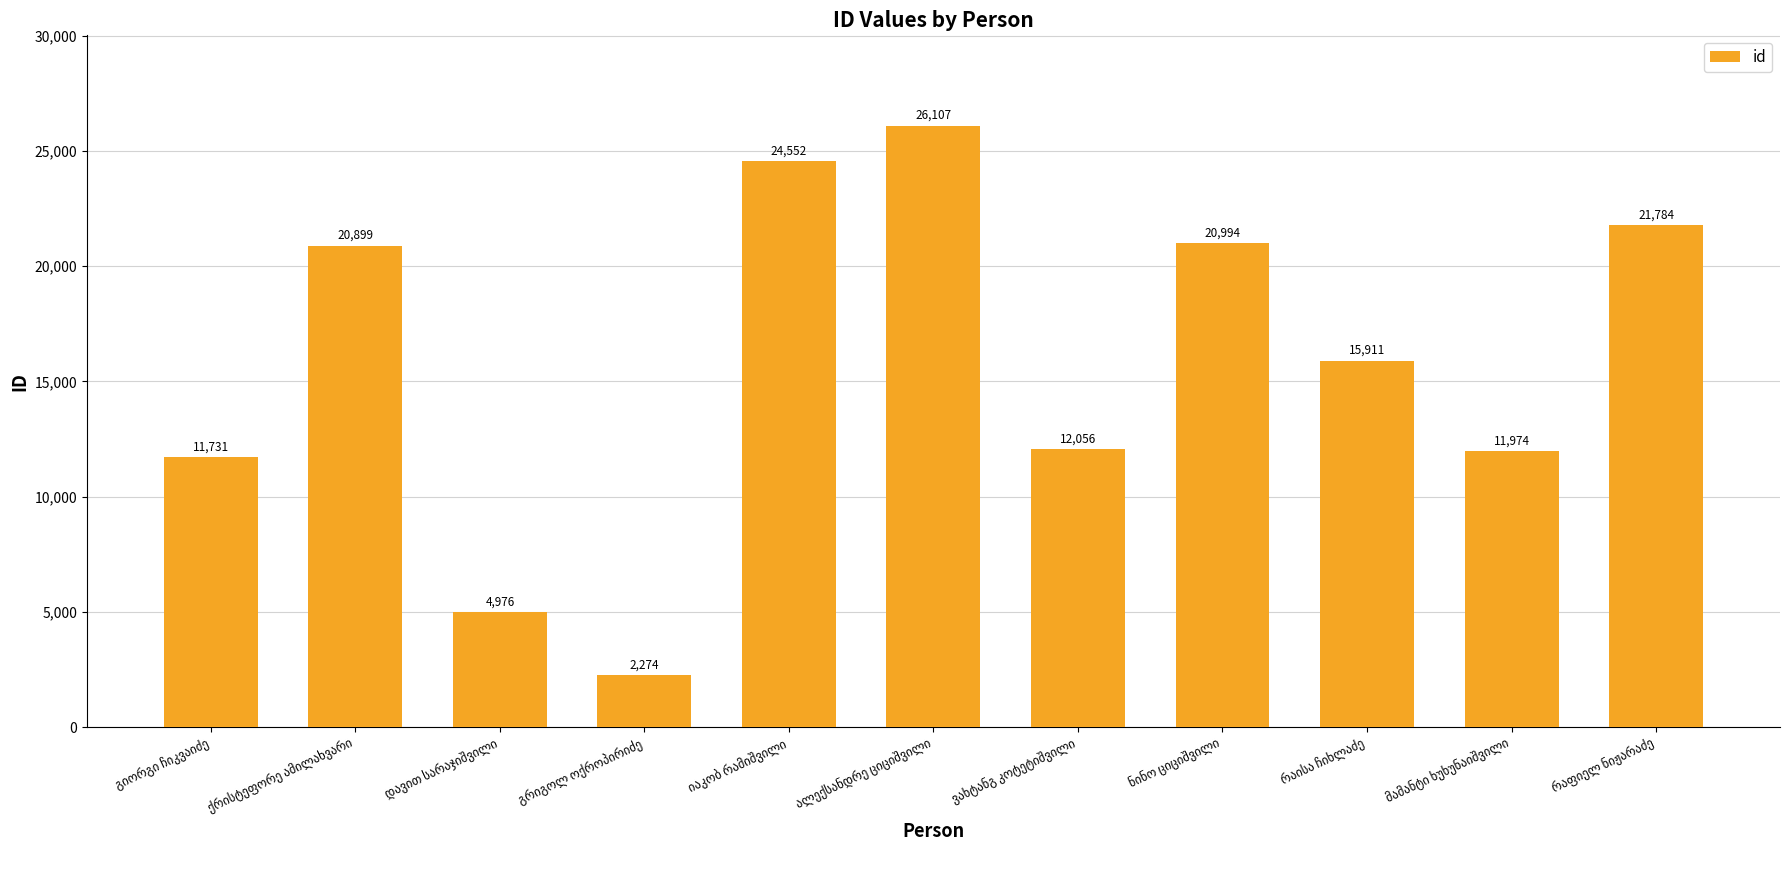

What is the minimum value shown in the chart?

2274